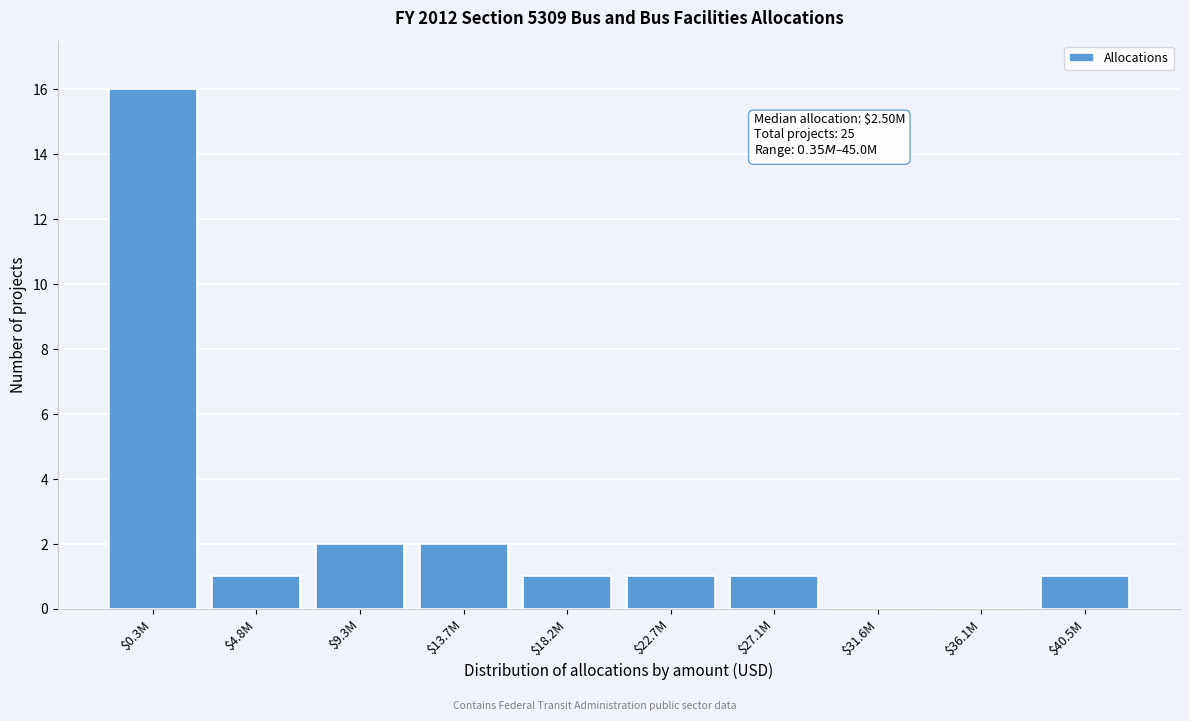

What is the sum of all values?

25